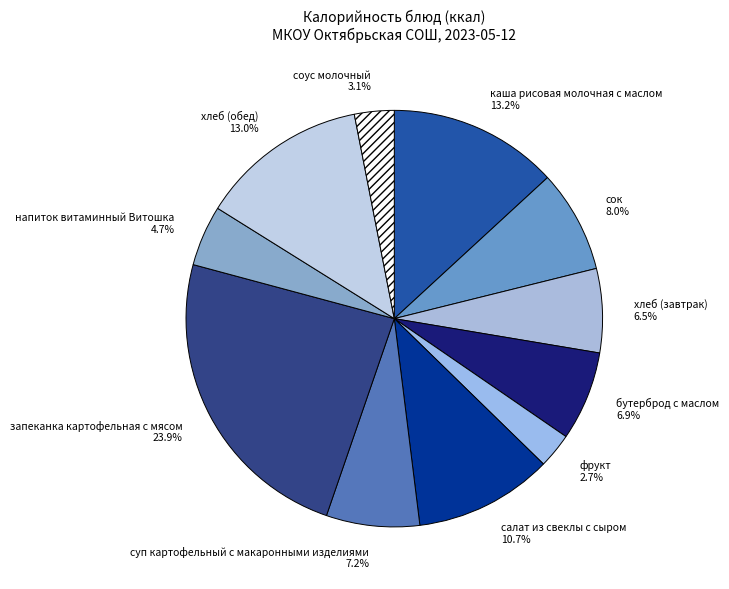

To the nearest percent, what portion does запеканка картофельная с мясом represent?

24%